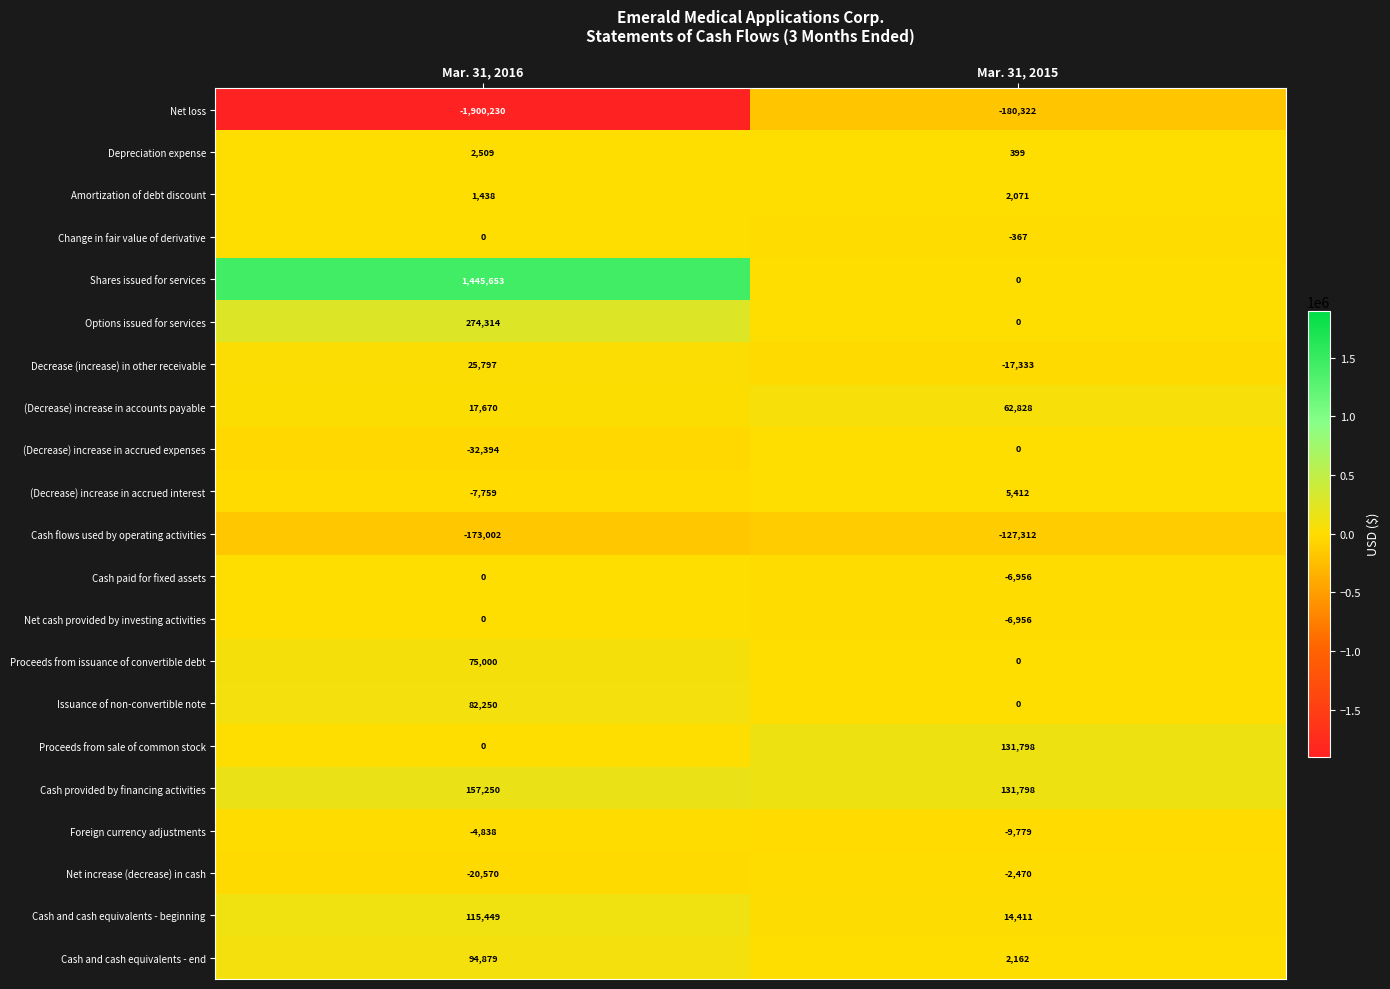

List the labels in order of (Decrease) increase in accounts payable value, smallest first.

Mar. 31, 2016, Mar. 31, 2015